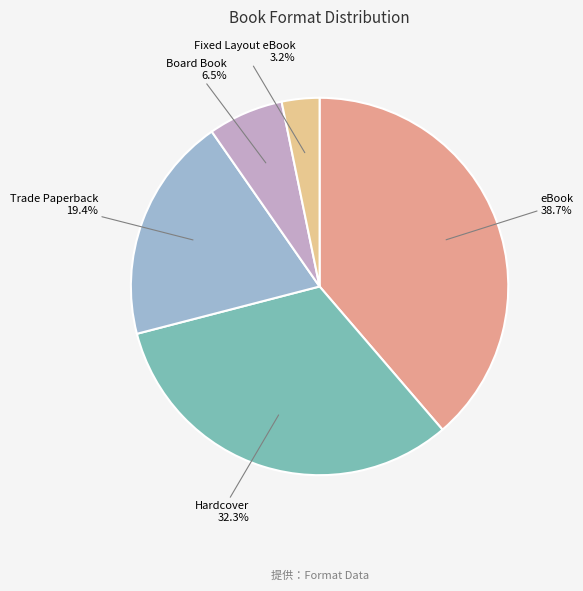

How many segments does this pie chart have?

5